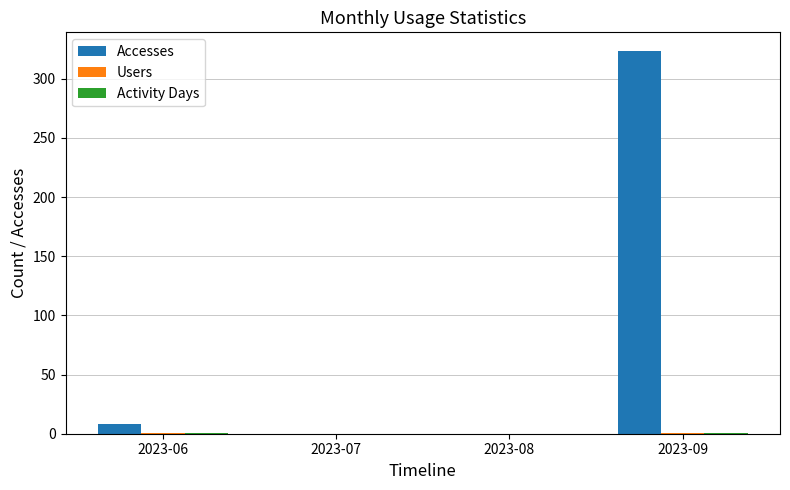

What is the maximum value shown in the chart?

323